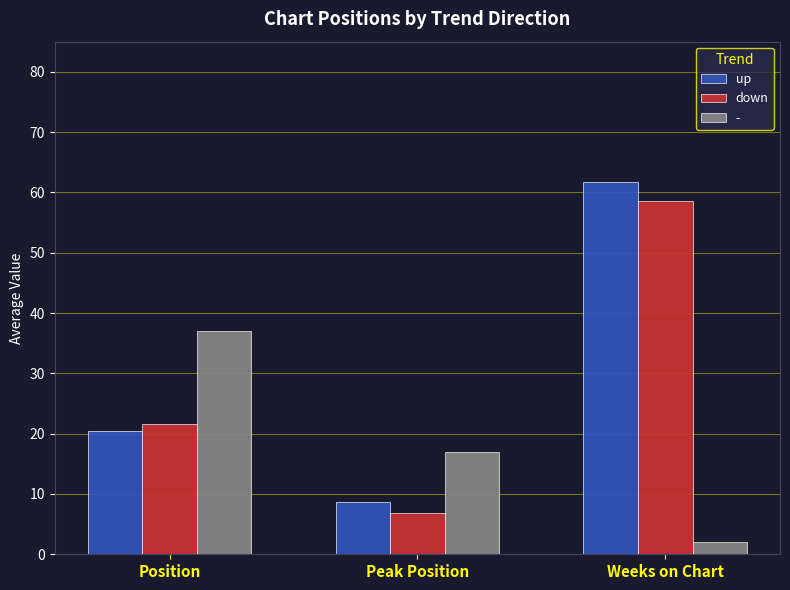

Reading left to right, extract all data points from this chart.

up: 20.4	8.7	61.8
down: 21.6	6.8	58.5
-: 37.0	17.0	2.0